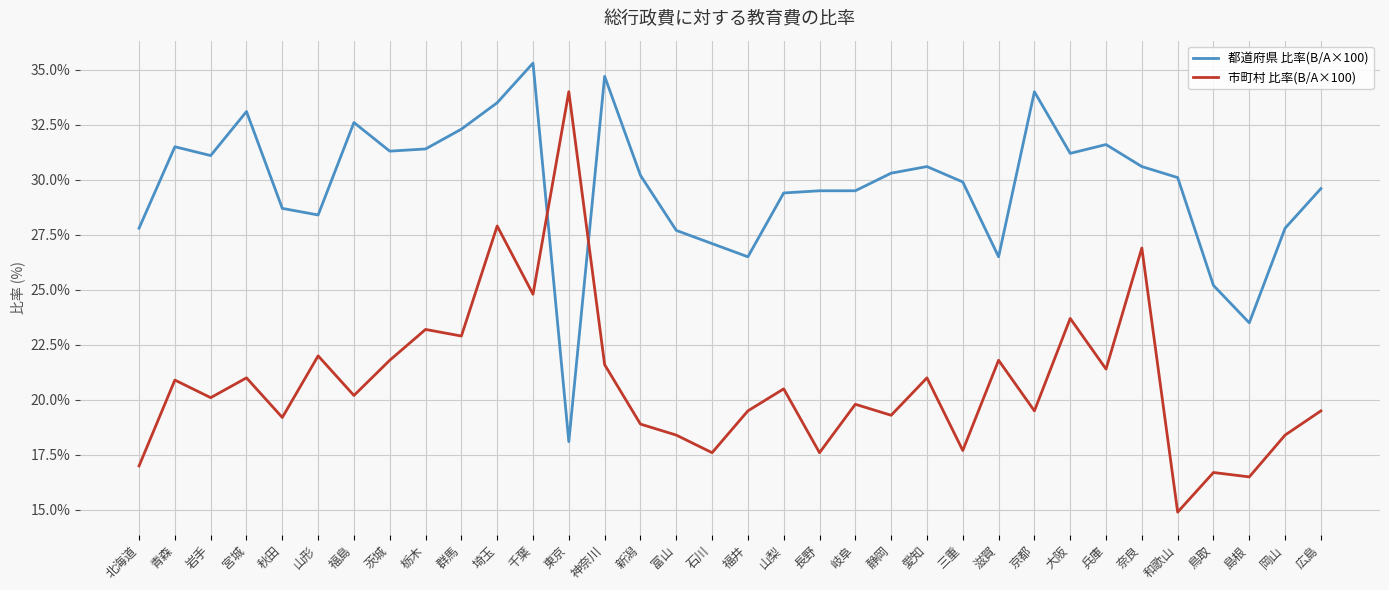

Is the value of 市町村 比率(B/A×100) at 埼玉 greater than the value of 都道府県 比率(B/A×100) at 秋田?

No